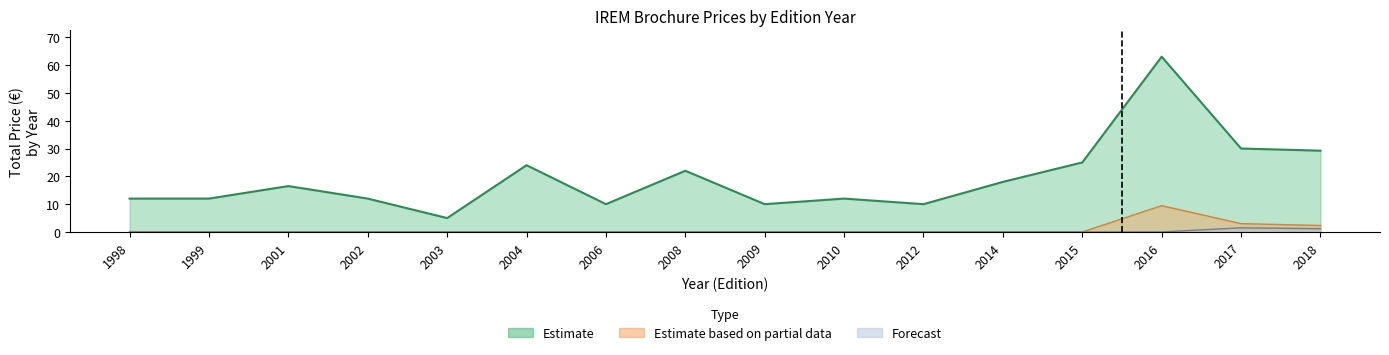

What is the value of the 2nd point from the left?

12.0